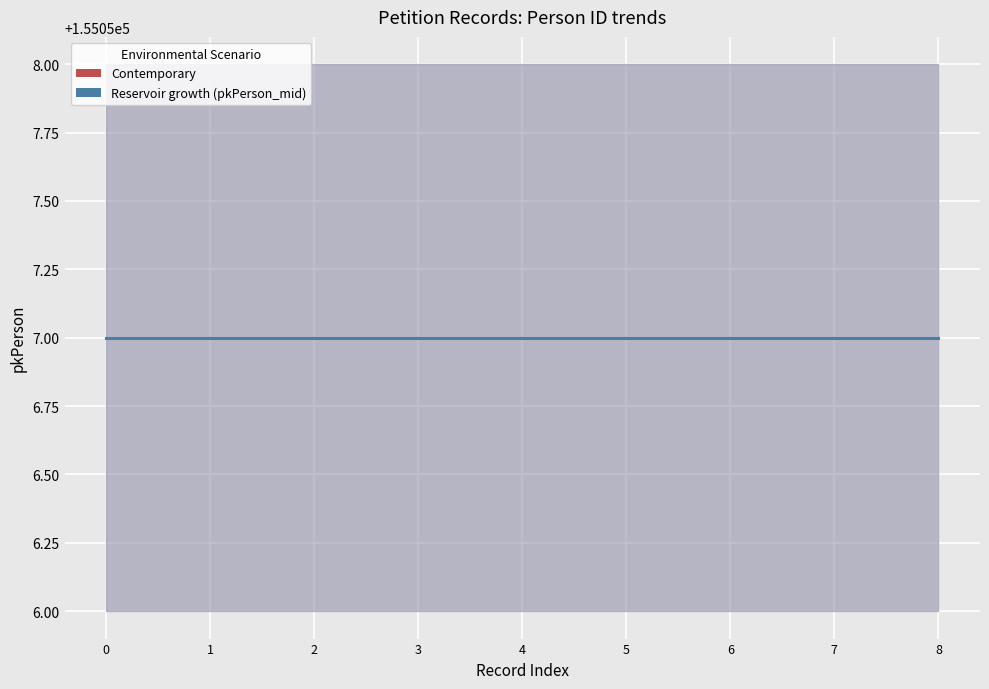

True or false: pkPerson_mid has more than 2 interior local peaks.

False